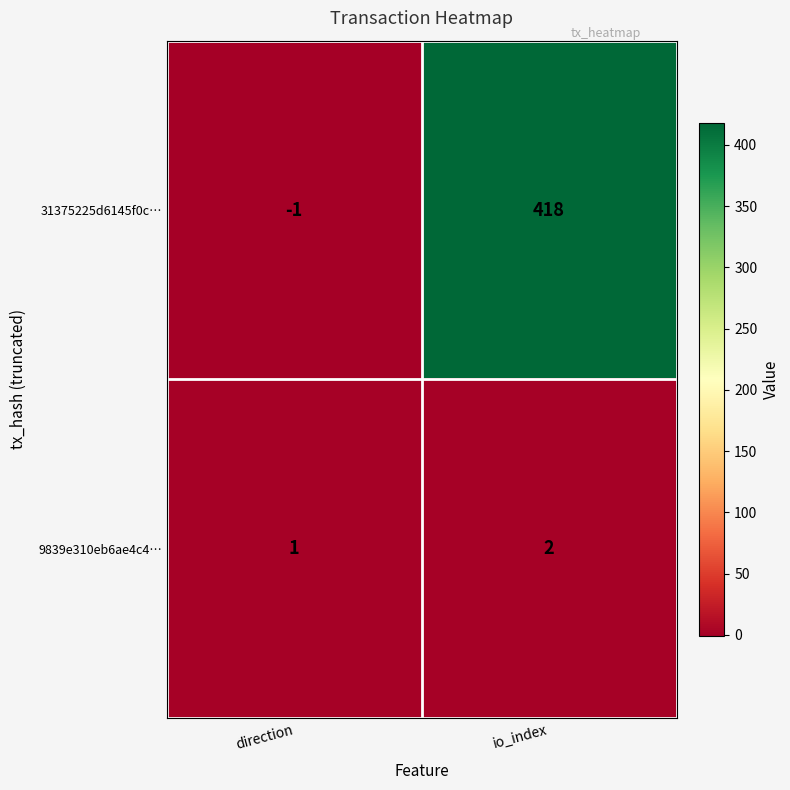

Rank the series by their average value, from highest to lowest.

31375225d6145f0c…, 9839e310eb6ae4c4…